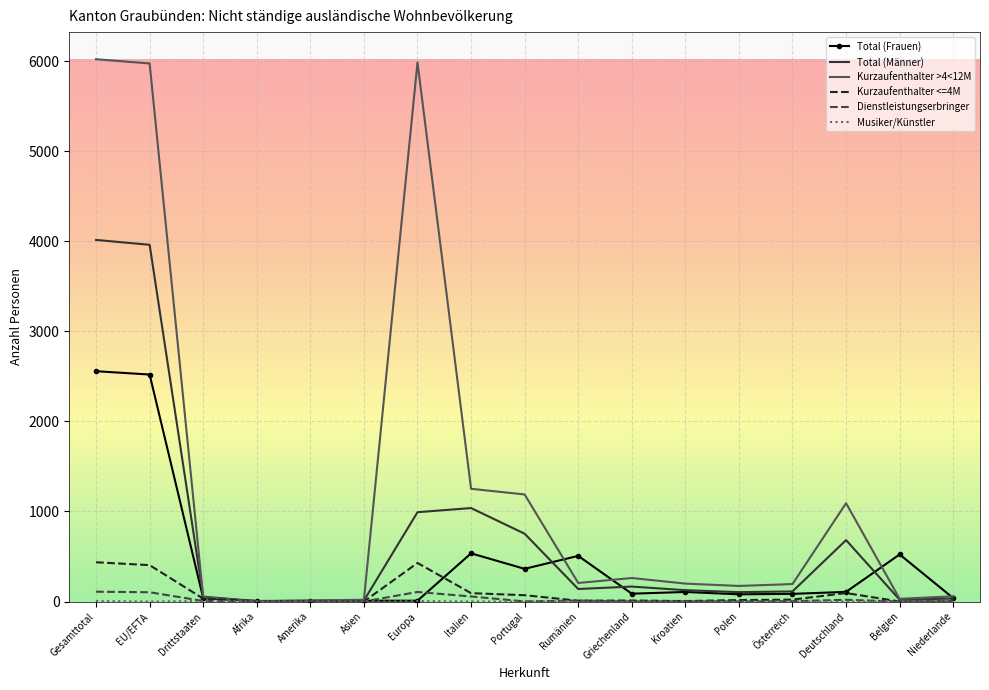

The value of Kurzaufenthalter >4<12M at Kroatien is 199. True or false?

True